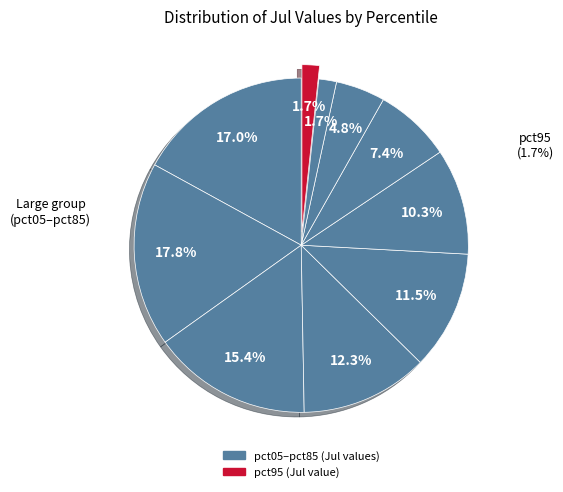

What is the smallest slice in the pie chart?

pct95